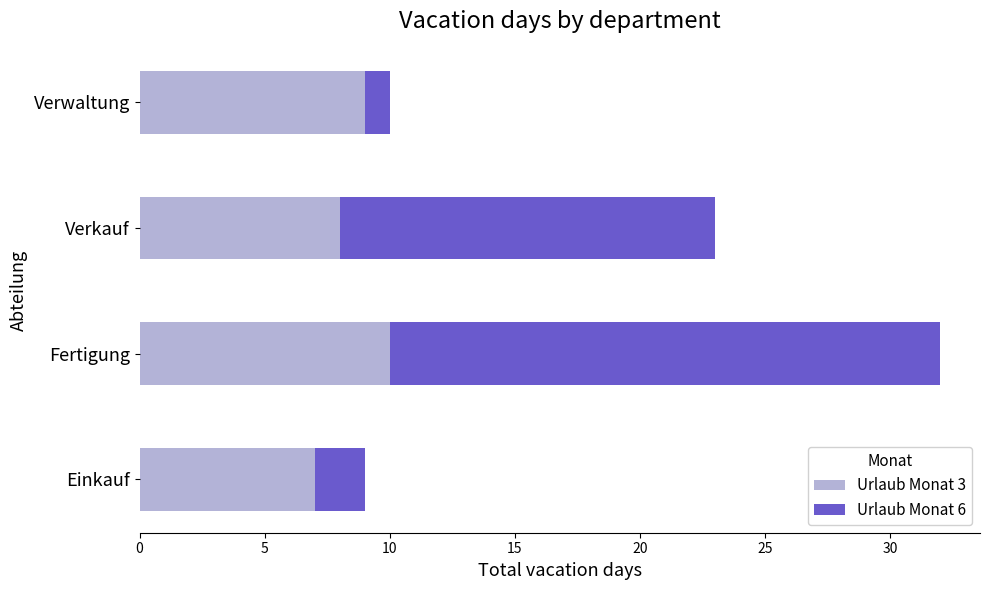

What is the difference between the maximum and minimum values in the Urlaub Monat 3 series?

3